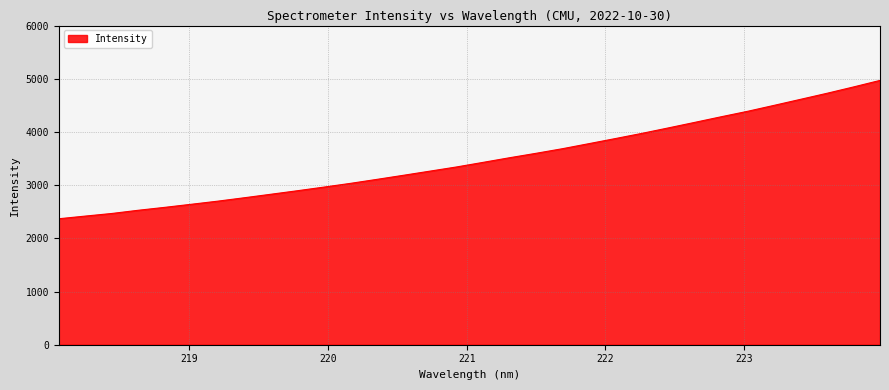

Is this an area chart (filled region under the line)?

Yes